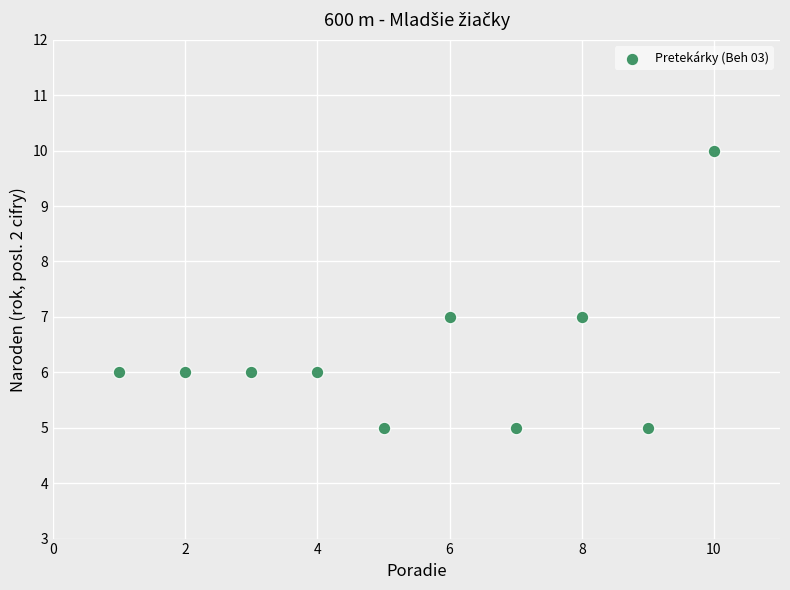

What is the average Y value?

6